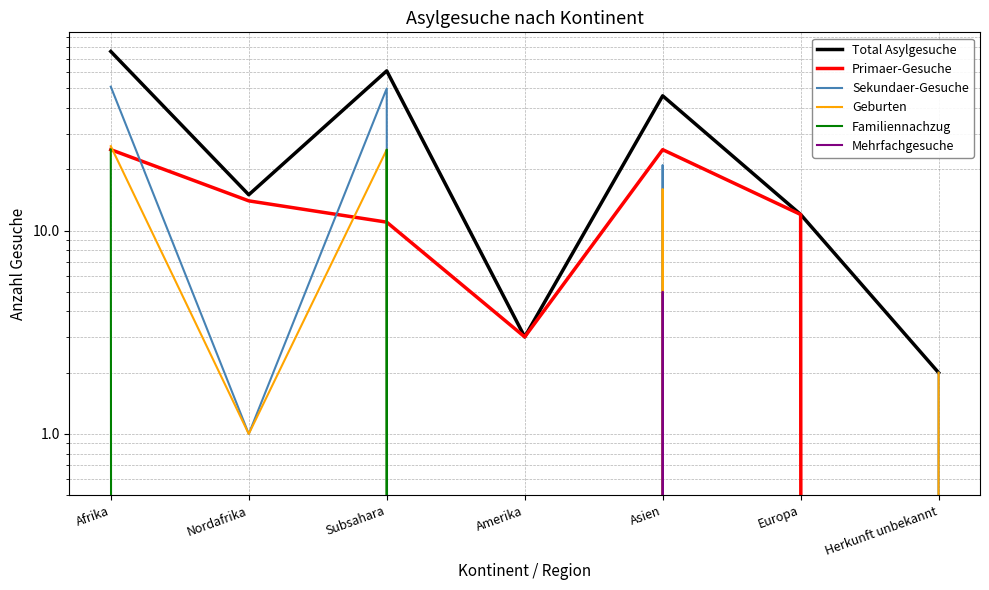

Reading right to left, transcribe all the data shown in this chart.

Total Asylgesuche: Herkunft unbekannt=2	Europa=12	Asien=46	Amerika=3	Subsahara=61	Nordafrika=15	Afrika=76
Primaer-Gesuche: Herkunft unbekannt=0	Europa=12	Asien=25	Amerika=3	Subsahara=11	Nordafrika=14	Afrika=25
Sekundaer-Gesuche: Herkunft unbekannt=2	Europa=0	Asien=21	Amerika=0	Subsahara=50	Nordafrika=1	Afrika=51
Geburten: Herkunft unbekannt=2	Europa=0	Asien=16	Amerika=0	Subsahara=25	Nordafrika=1	Afrika=26
Familiennachzug: Herkunft unbekannt=0	Europa=0	Asien=0	Amerika=0	Subsahara=25	Nordafrika=0	Afrika=25
Mehrfachgesuche: Herkunft unbekannt=0	Europa=0	Asien=5	Amerika=0	Subsahara=0	Nordafrika=0	Afrika=0